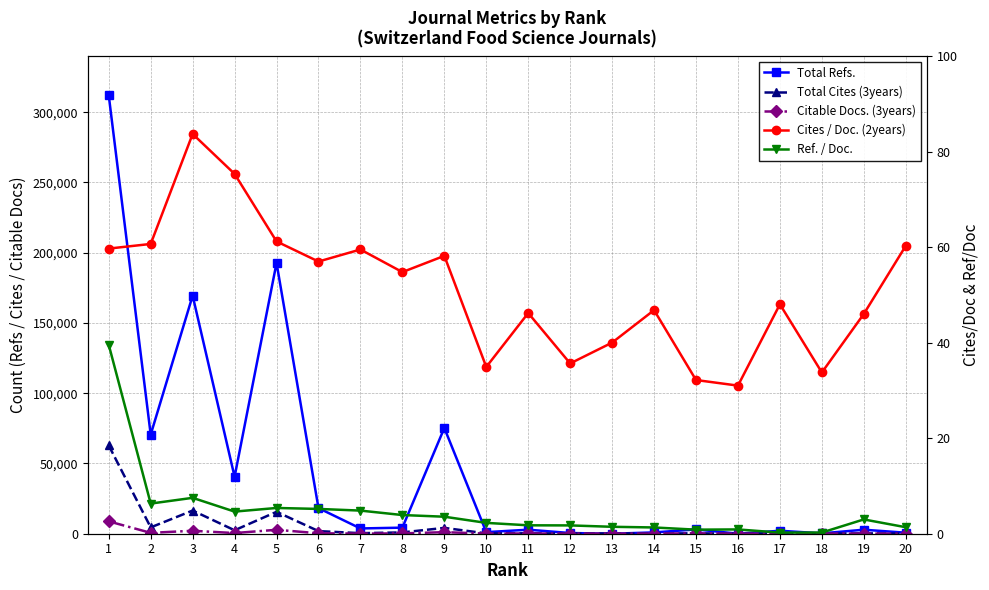

What are all the series names shown in the legend?

Total Refs., Total Cites (3years), Citable Docs. (3years), Cites / Doc. (2years), Ref. / Doc.